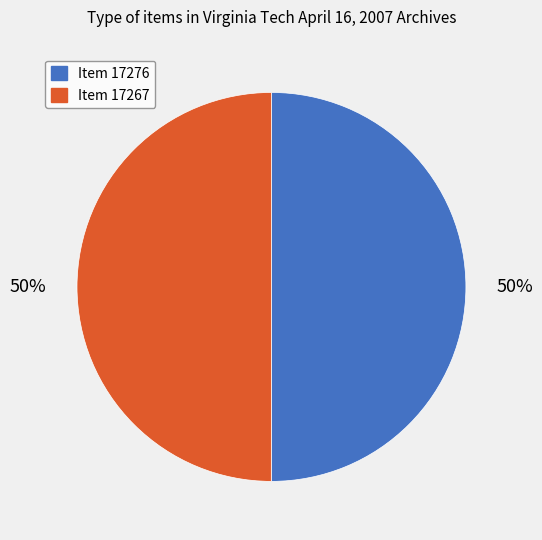

Approximately how many times larger is the value at Item 17267 compared to Item 17276?

1.0